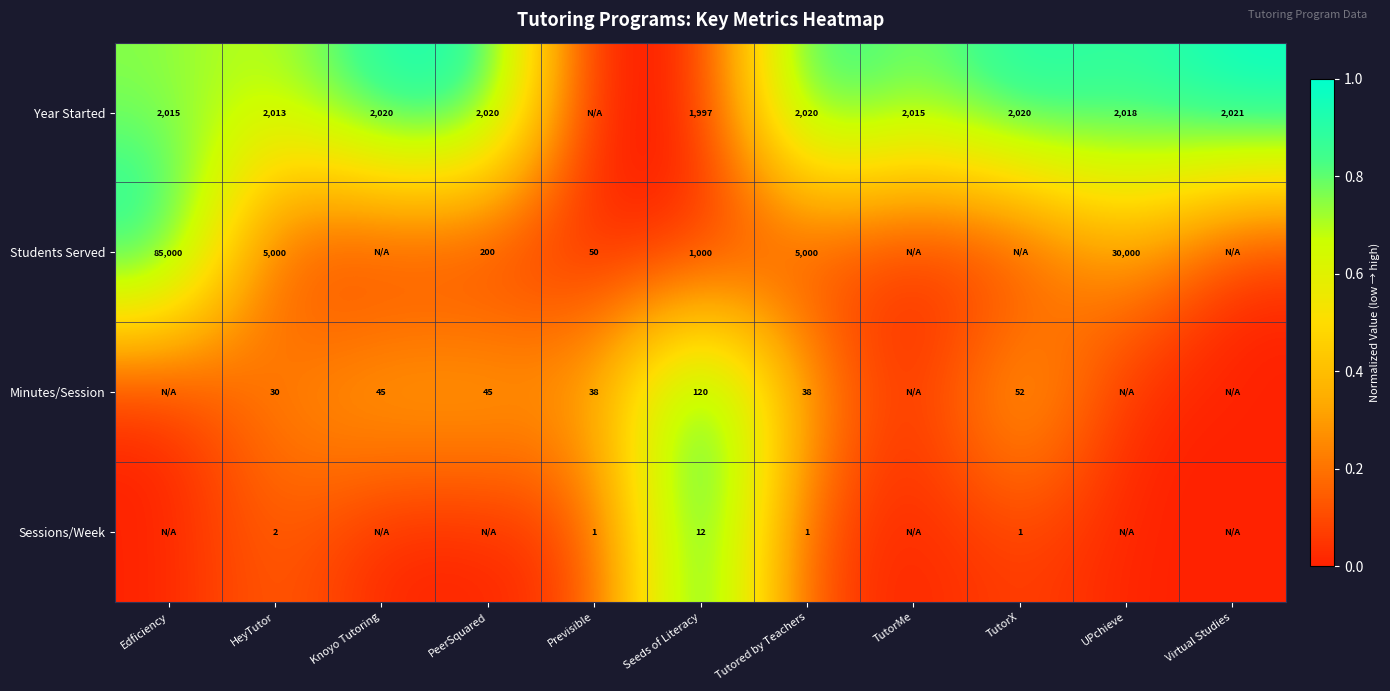

How many categories are shown in the chart?

11